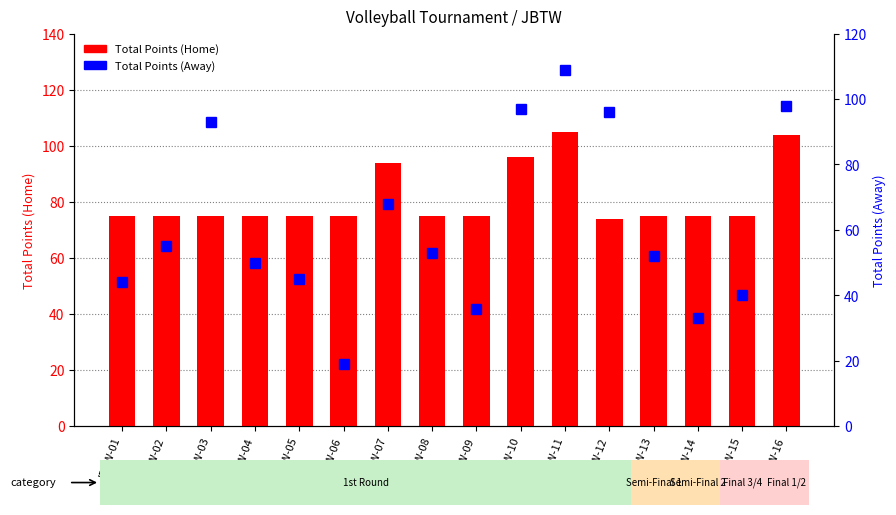

Does the chart contain any negative values?

No